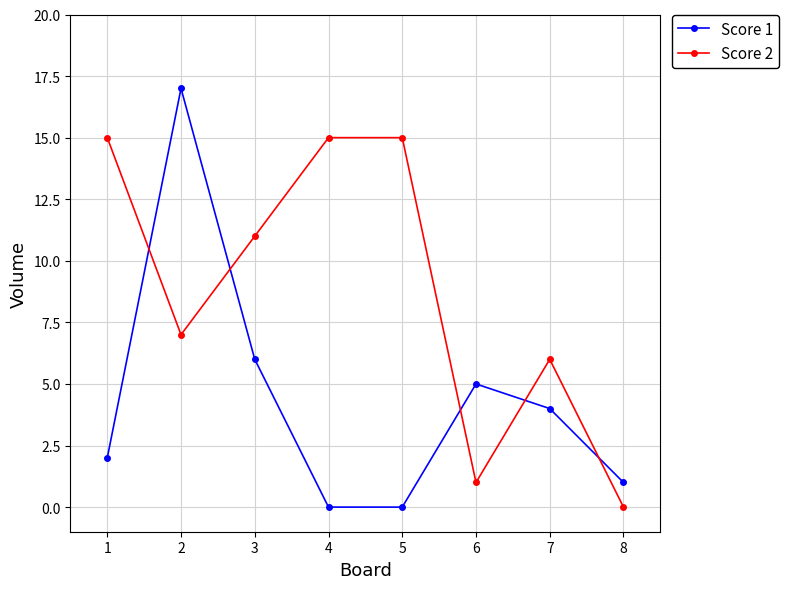

Which series has the largest total across all categories?

Score 2